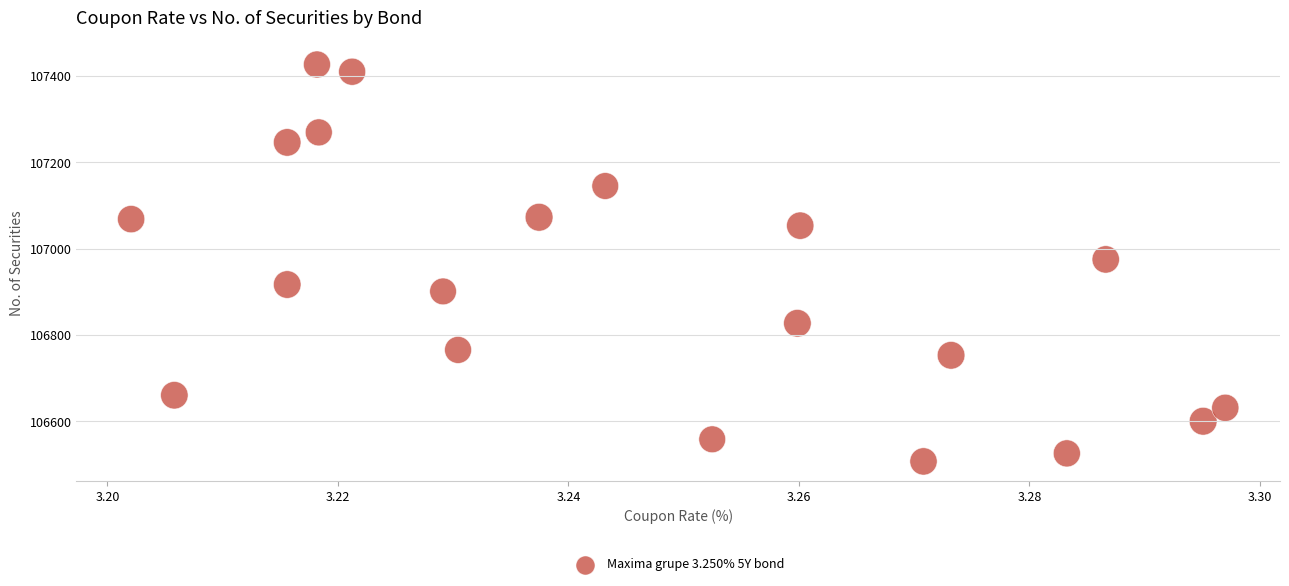

What is the range of Y values (max minus min)?

919.2